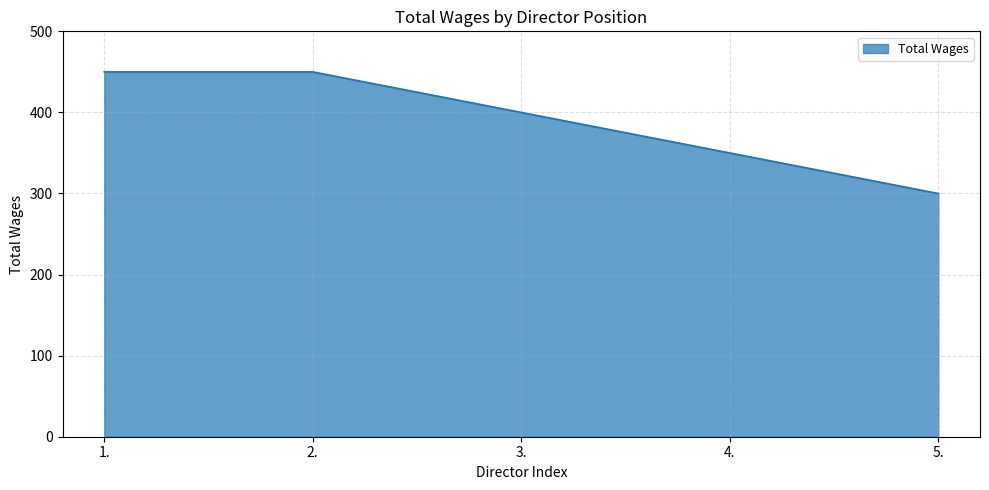

What position from the right is 2.?

4